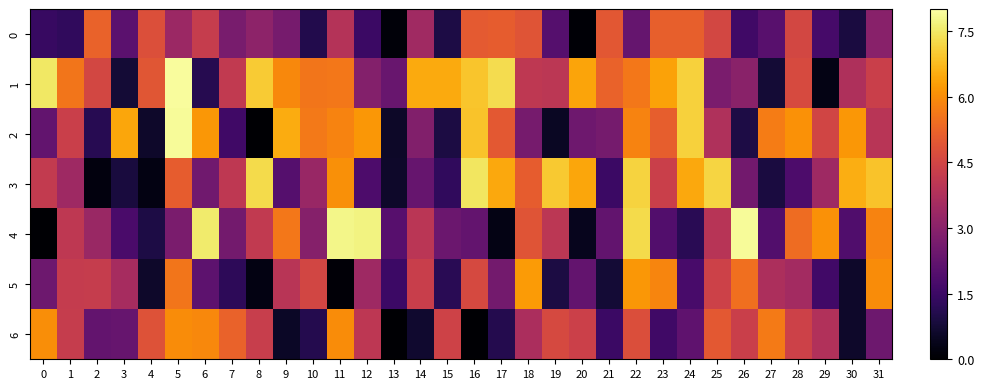

At which category is the sum across all series the highest?

22